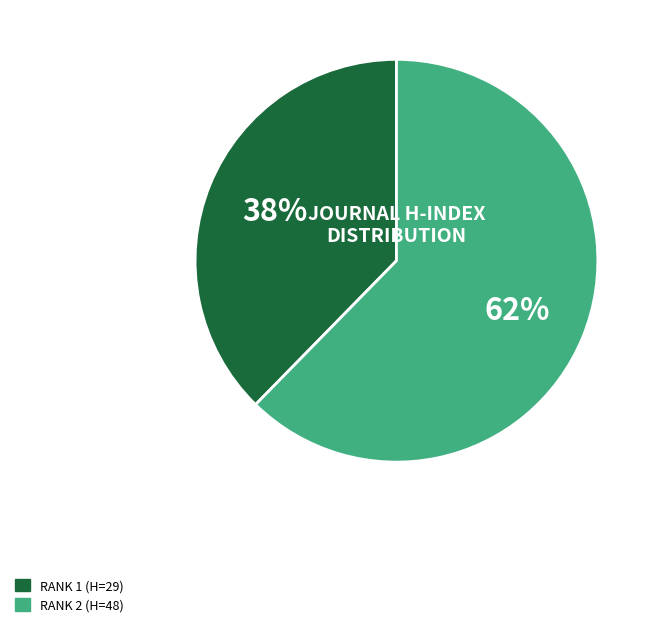

The RANK 2 (H=48) slice represents 62% of the pie. True or false?

True